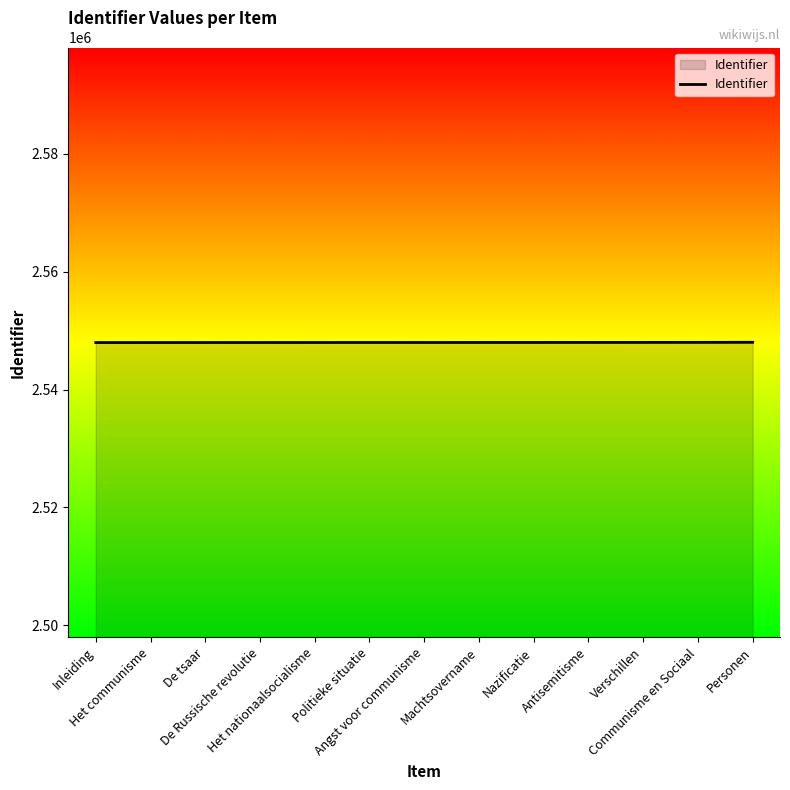

What is the greatest value displayed?

2548007